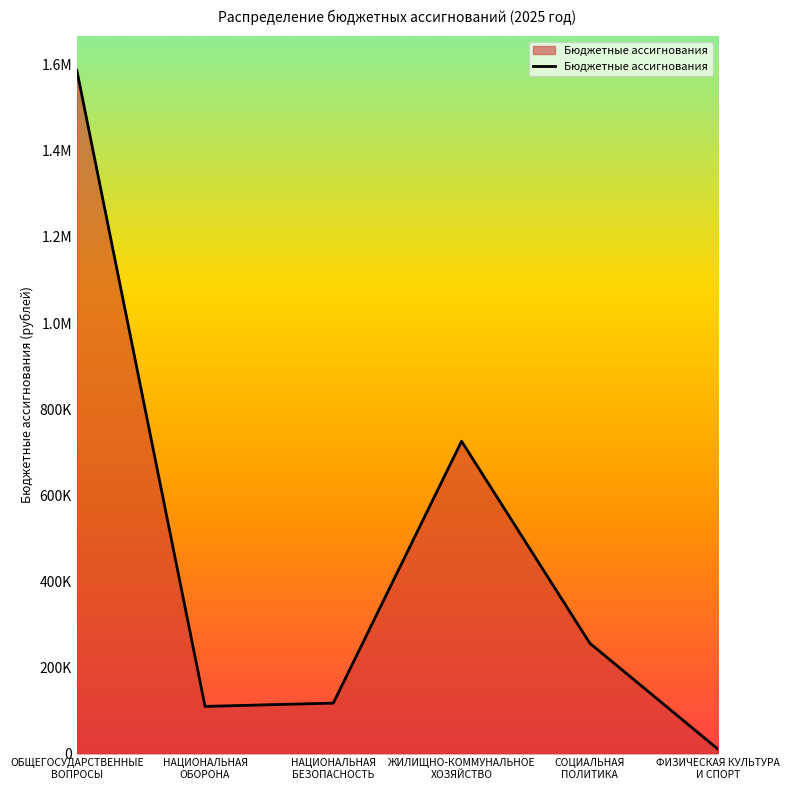

Is this an area chart (filled region under the line)?

Yes